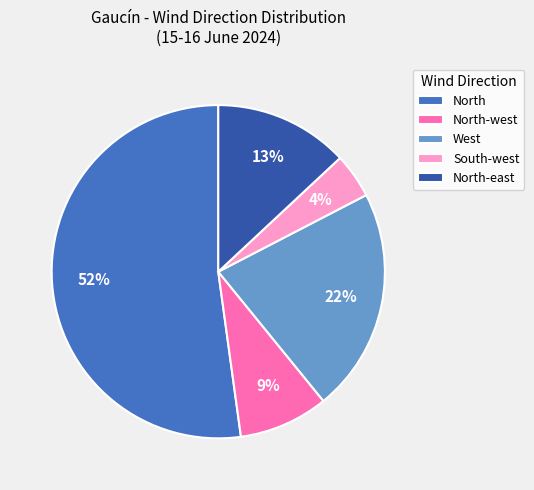

What is the smallest slice in the pie chart?

South-west